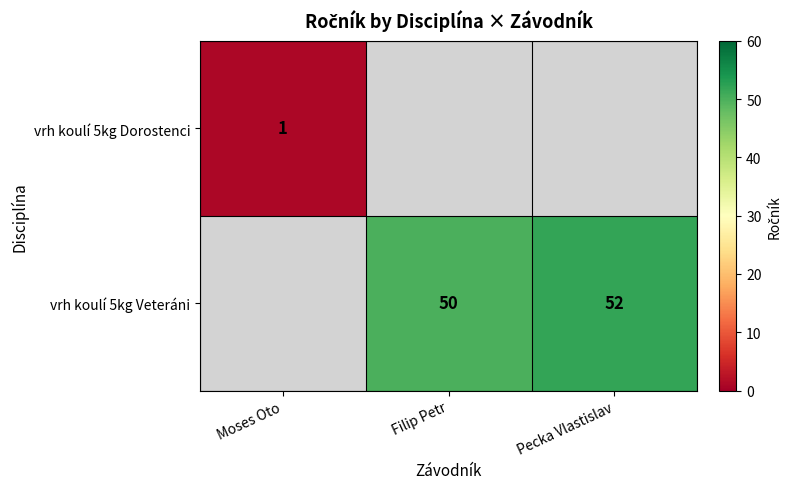

The value of vrh koulí 5kg Veteráni at Filip Petr is 23. True or false?

False